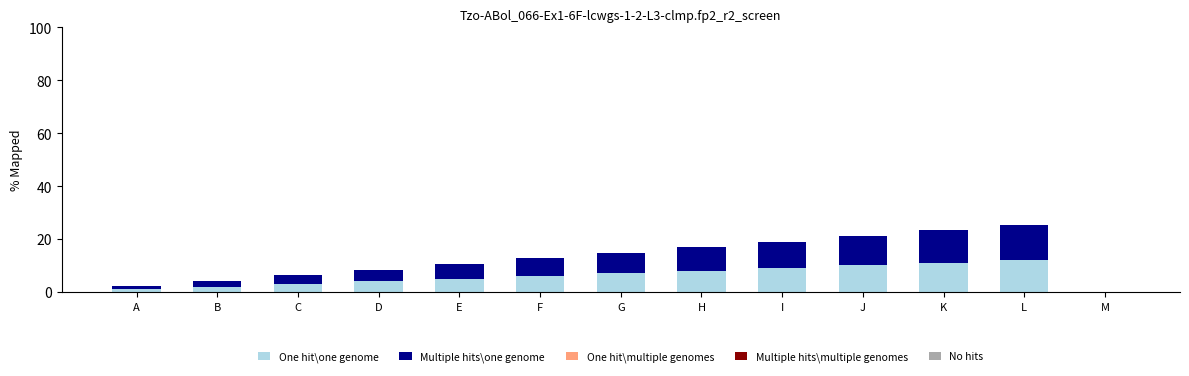

Reading left to right, transcribe the values for One hit\one genome.

A=1.0	B=2.0	C=3.0	D=4.0	E=5.0	F=6.0	G=7.0	H=8.0	I=9.0	J=10.0	K=11.0	L=12.0	M=0.0